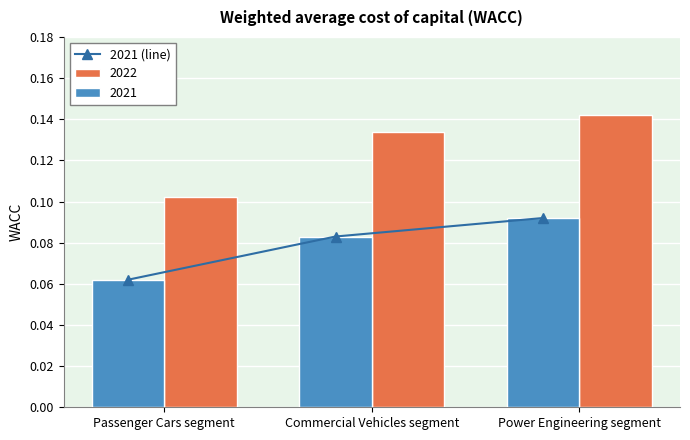

What is the label of the 3rd bar from the left?

Power Engineering segment